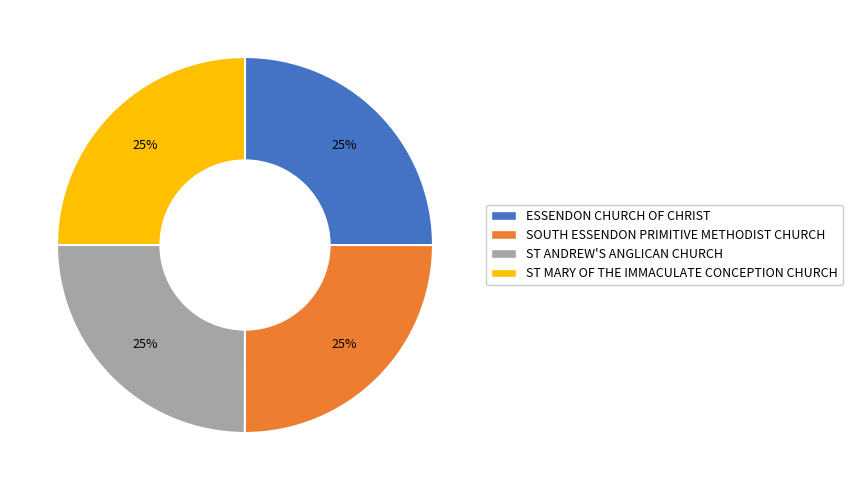

Is ESSENDON CHURCH OF CHRIST the majority of the pie?

No